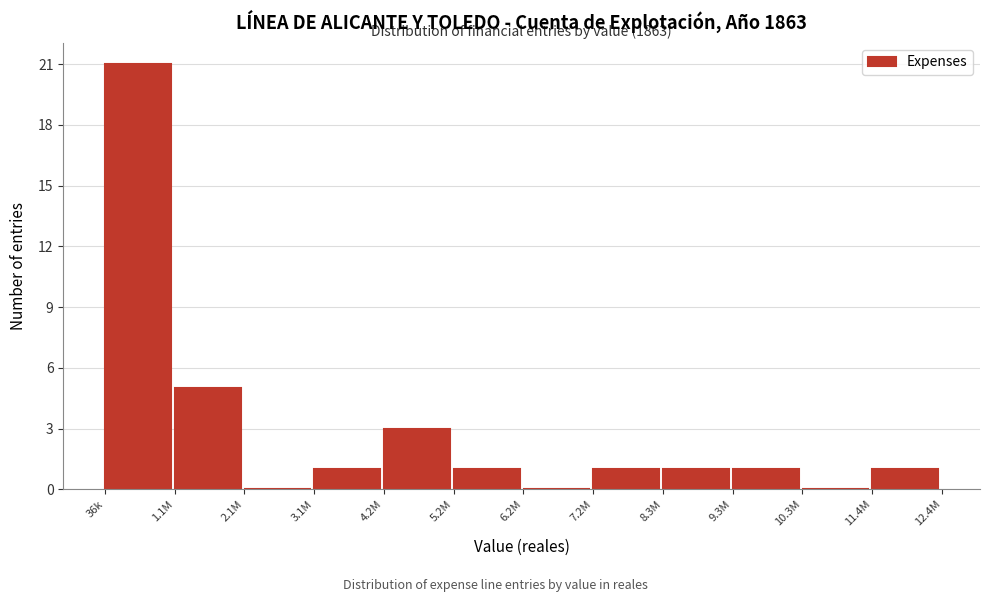

Reading left to right, transcribe all the data shown in this chart.

36k=21	1.1M=5	2.1M=0	3.1M=1	4.2M=3	5.2M=1	6.2M=0	7.2M=1	8.3M=1	9.3M=1	10.3M=0	11.4M=1